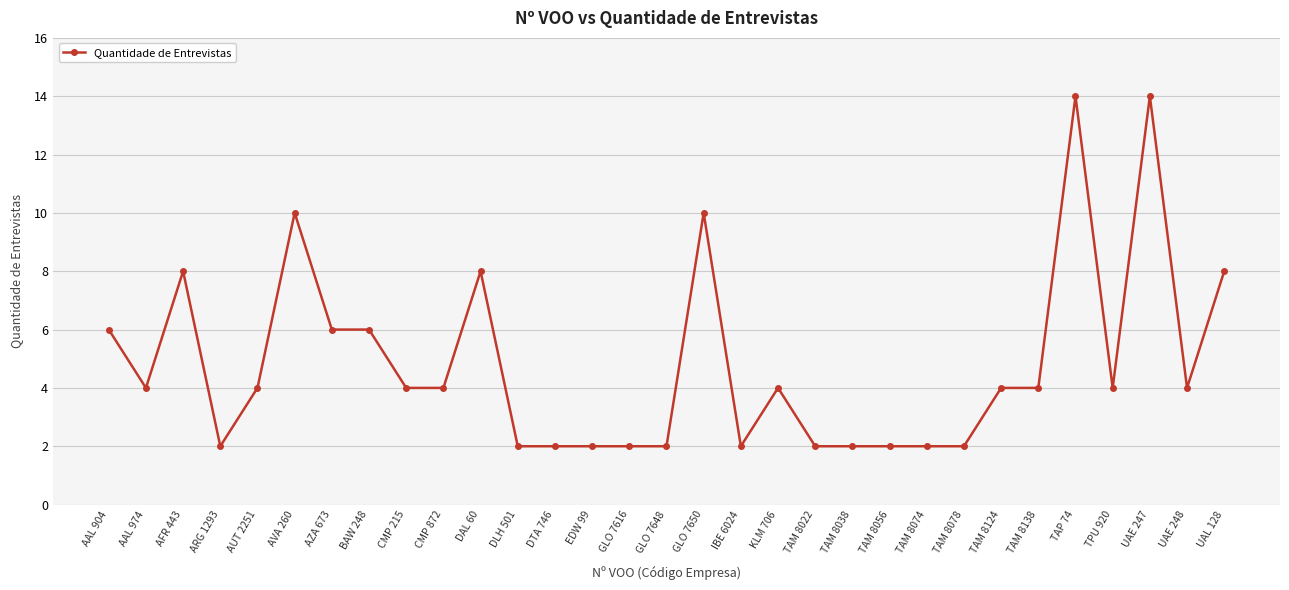

The chart shows a value of 5 at GLO 7650. True or false?

False